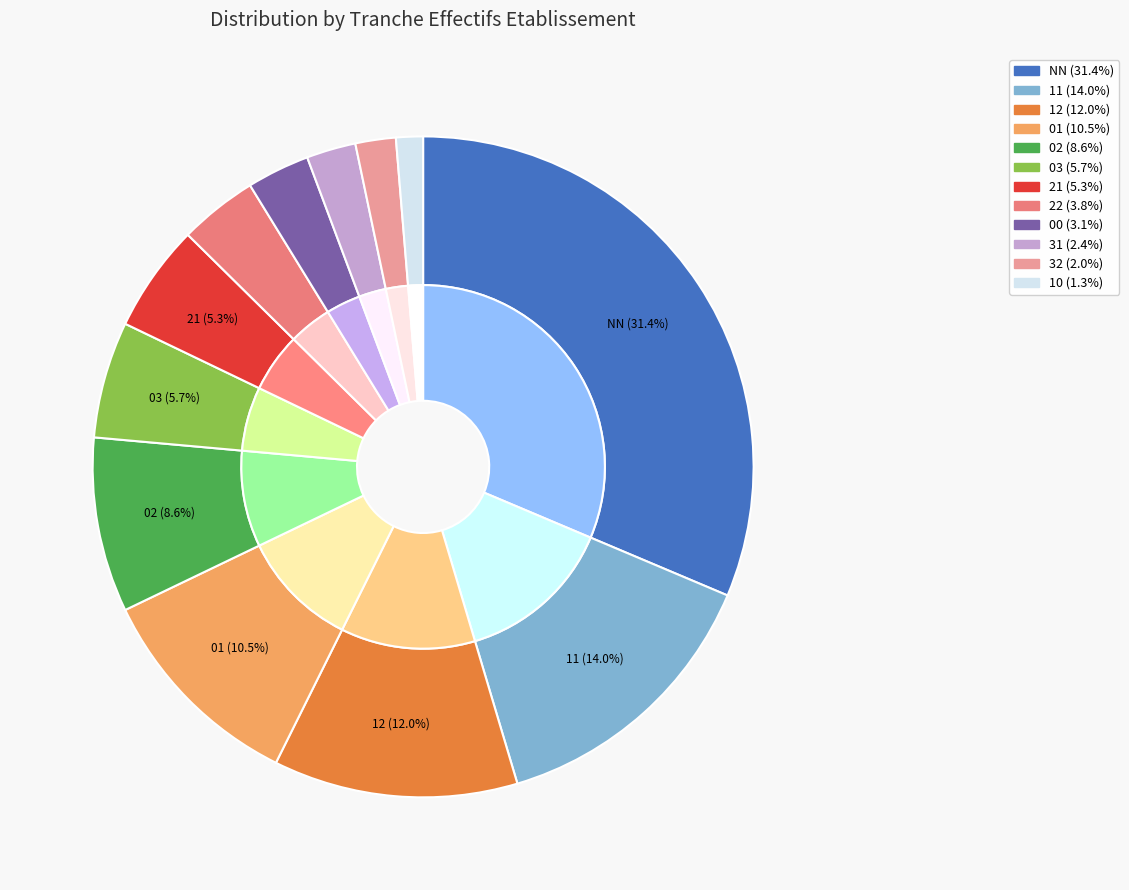

Is the sum of 12 and 22 greater than half?

No